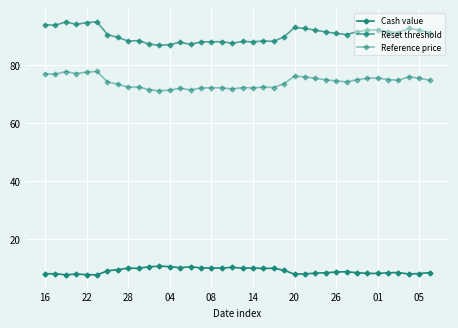

Where does the Reference price series first go above 74?

16